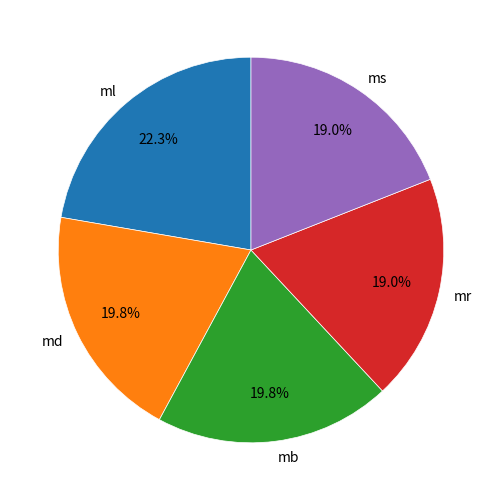

Between md and ms, which is larger?

md